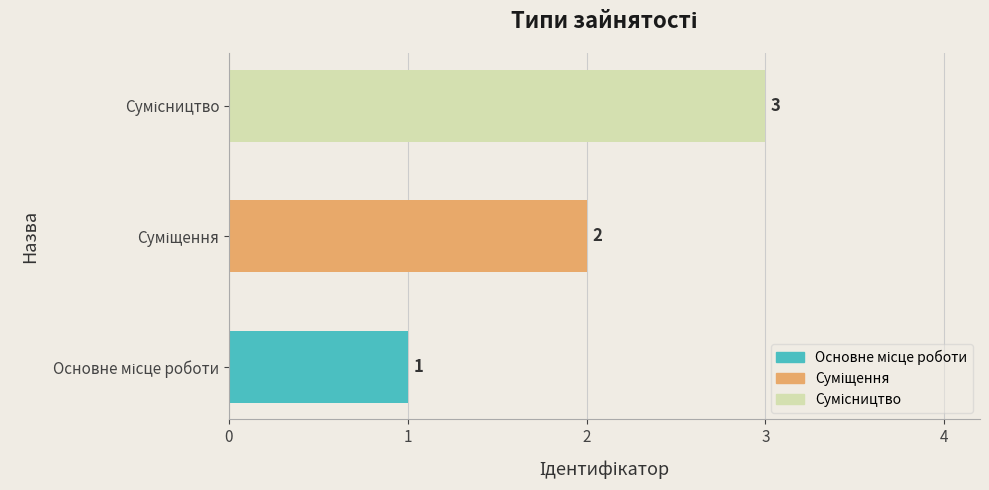

Does the chart contain any negative values?

No